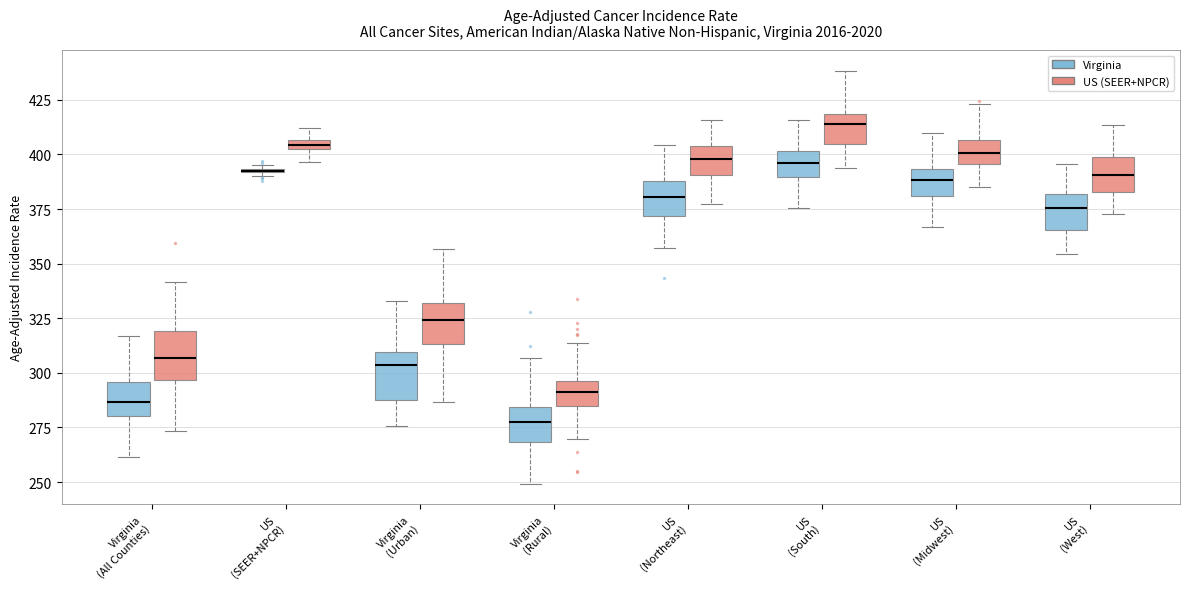

Where does the median line of the box for Virginia (All Counties) (Virginia) sit on the y-axis? The values are not printed on the chart, so give them approximately, as read against the axis.

285